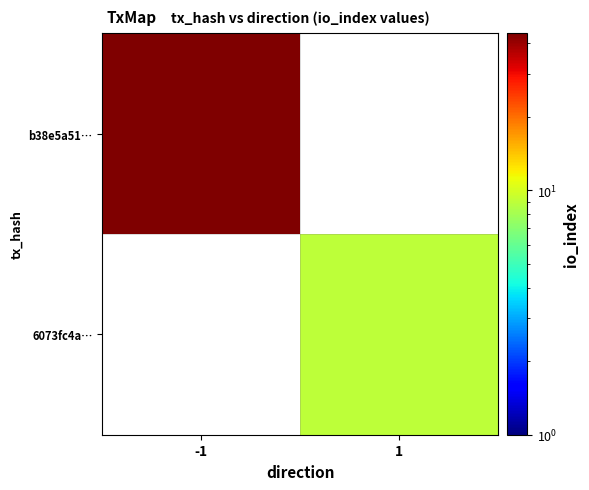

Rank the series by their average value, from highest to lowest.

b38e5a51…, 6073fc4a…